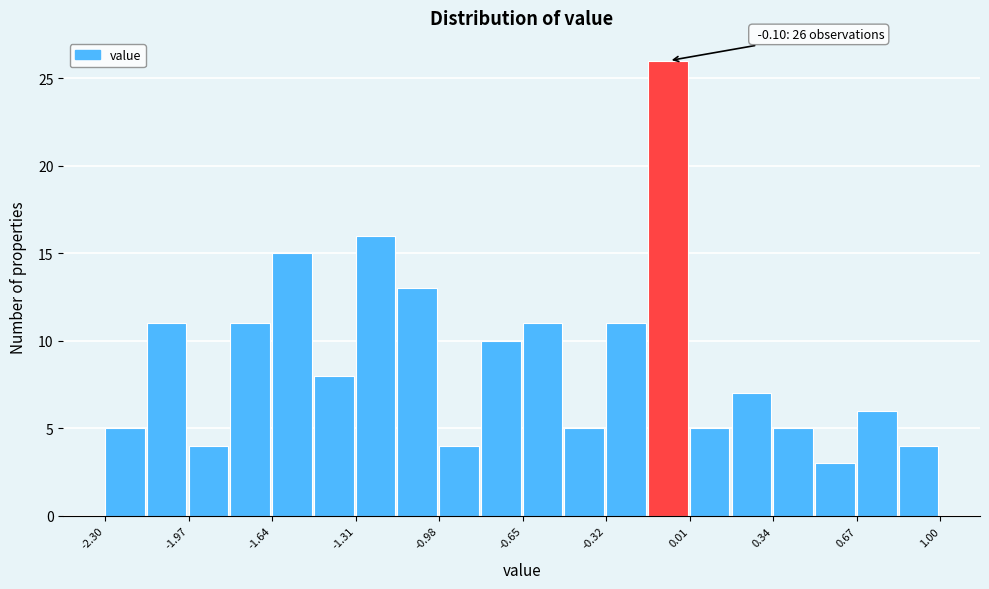

Read against the x-axis, roughly where is the centre of the tallest bar?

-0.10